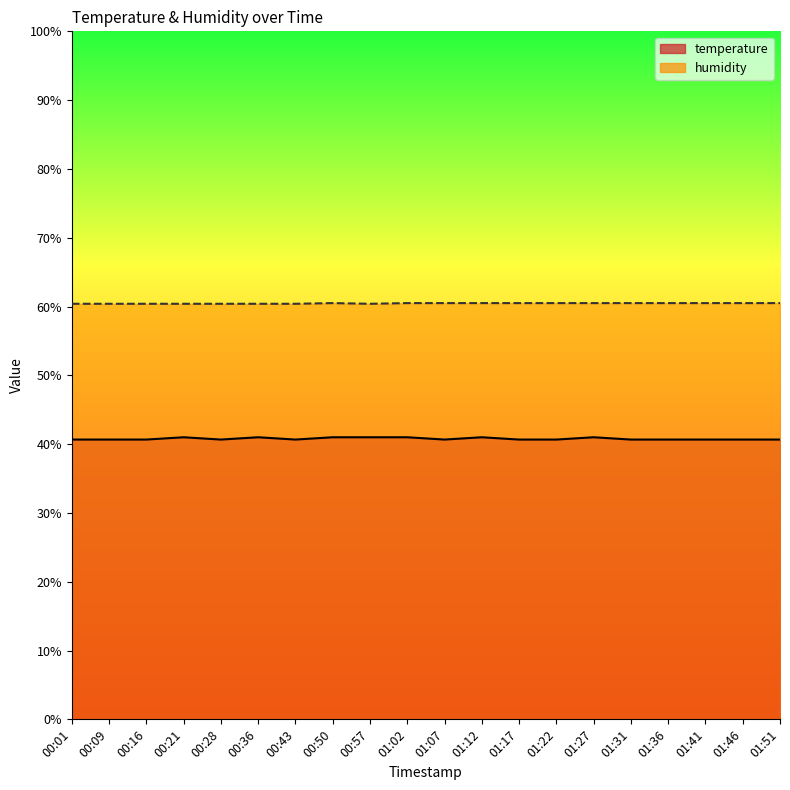

Where is the first local minimum for temperature?

00:28